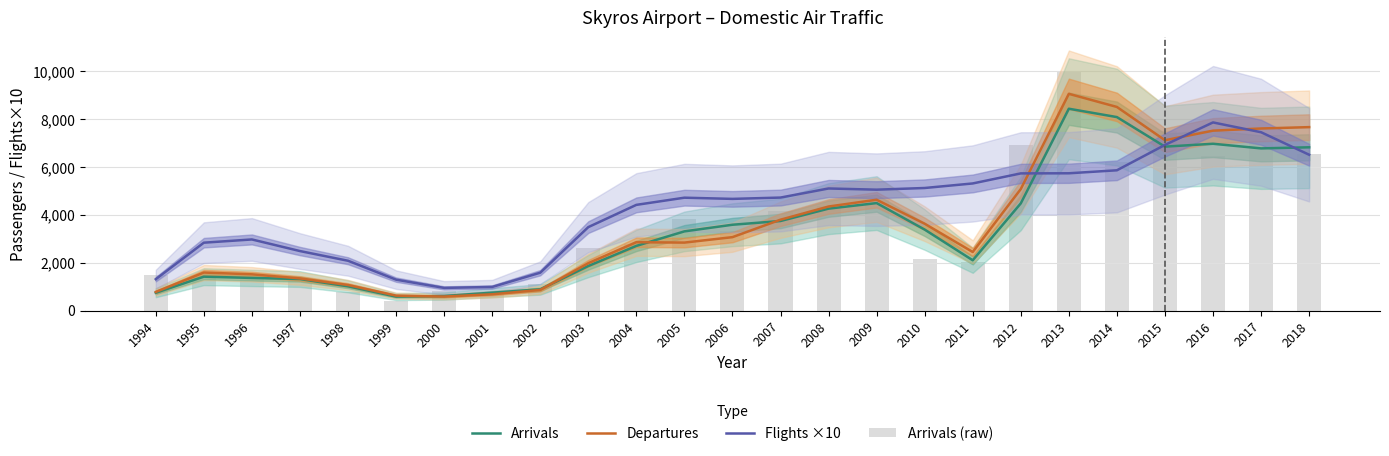

How many groups of bars are there?

25